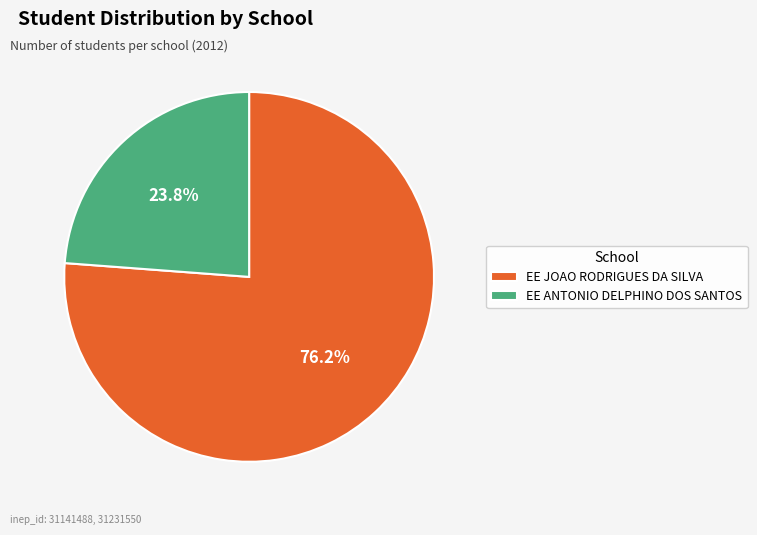

Rank the categories by value from lowest to highest.

EE ANTONIO DELPHINO DOS SANTOS, EE JOAO RODRIGUES DA SILVA